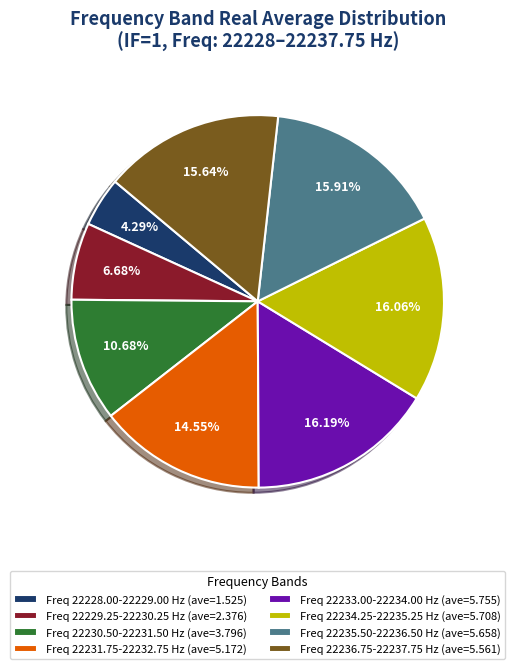

Is there any slice that represents more than half of the pie?

No